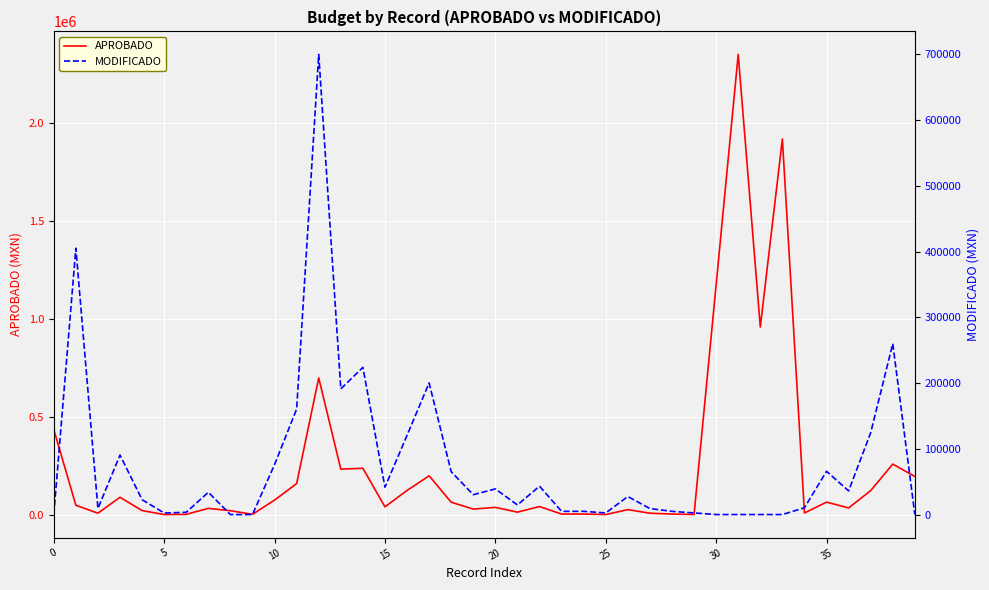

Which series has the largest total across all categories?

APROBADO